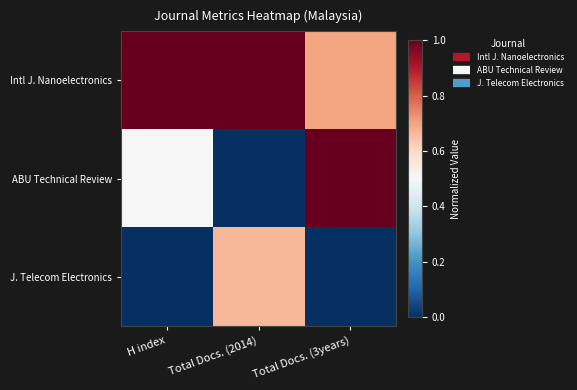

Which category has the highest value across all series?

H index